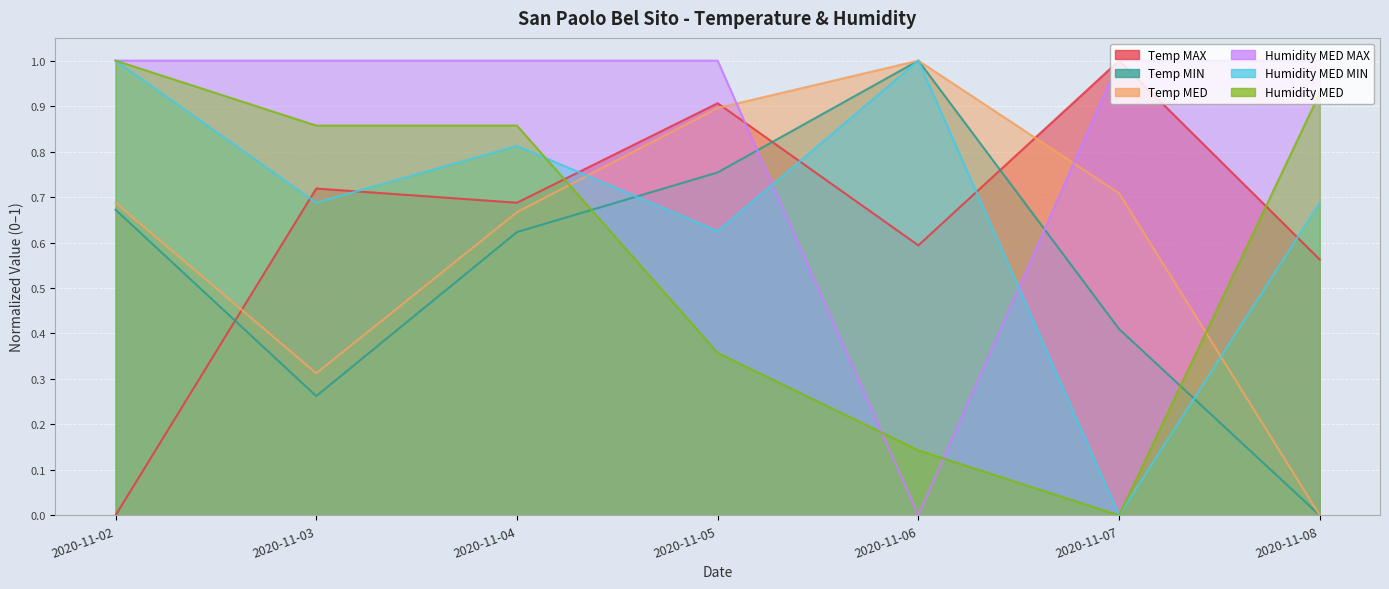

Rank the categories by Temp MAX value from highest to lowest.

2020-11-07, 2020-11-05, 2020-11-03, 2020-11-04, 2020-11-06, 2020-11-08, 2020-11-02